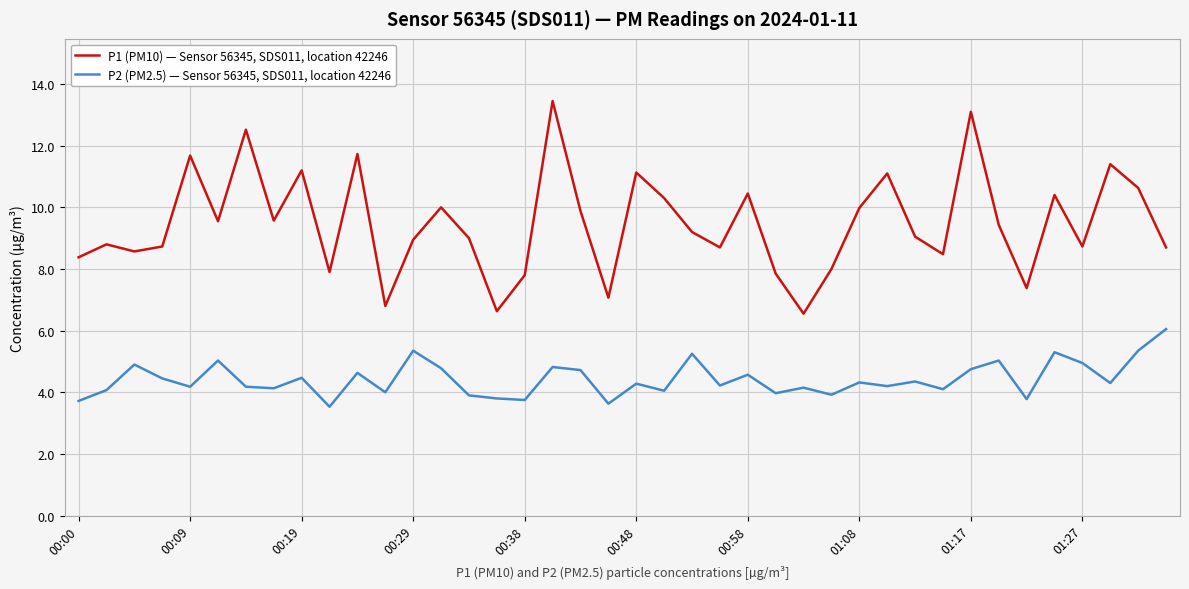

Which series has the largest total across all categories?

P1 (PM10) — Sensor 56345, SDS011, location 42246